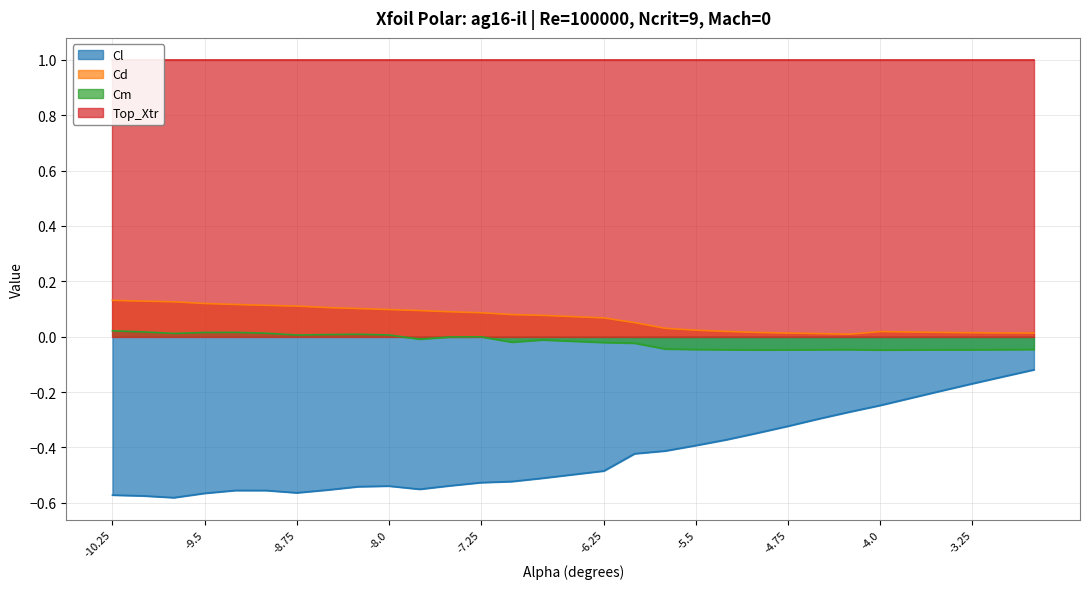

Rank the categories by Cm value from lowest to highest.

-4.0, -5.0, -4.75, -3.75, -3.5, -5.25, -3.25, -4.5, -3.0, -4.25, -5.5, -2.75, -5.75, -6.0, -6.25, -7.0, -6.75, -7.75, -7.5, -7.25, -8.75, -8.0, -8.5, -8.25, -9.75, -9.0, -9.5, -9.25, -10.0, -10.25